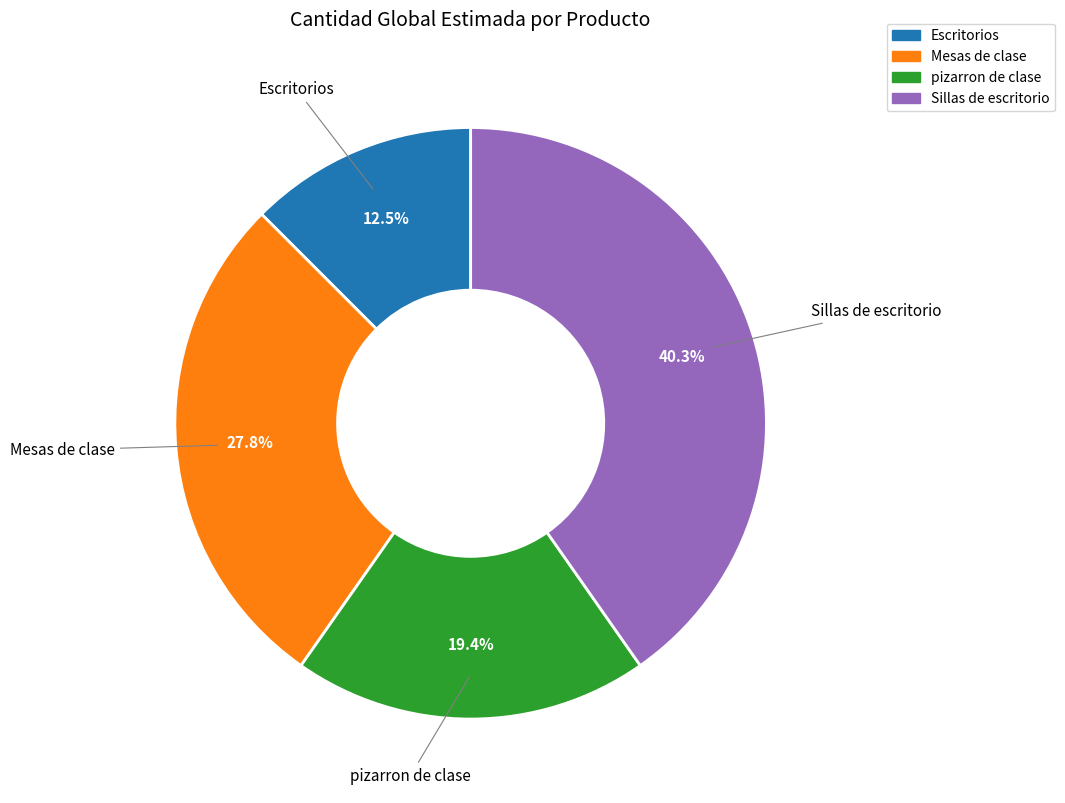

Does Escritorios represent more than half of the total?

No